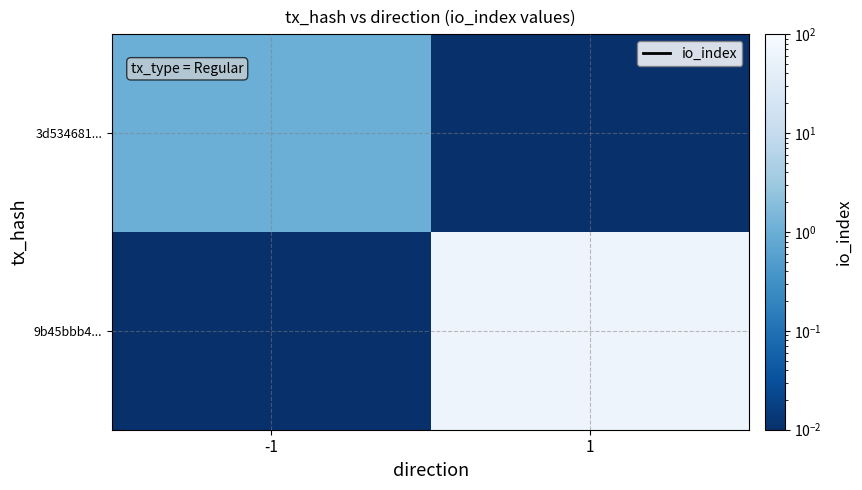

What is the total value across all series at 1?

64.0